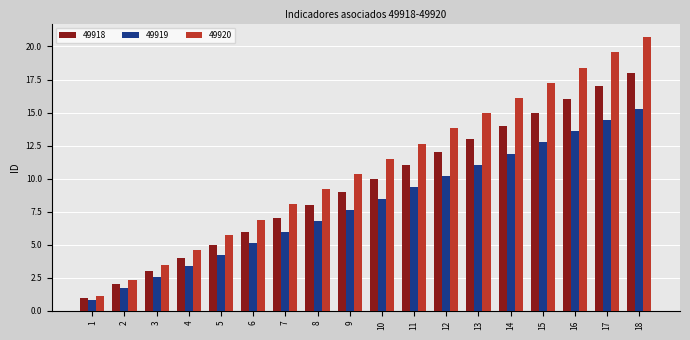

What is the value of the 49918 bar at the 9th from the left?

9.0